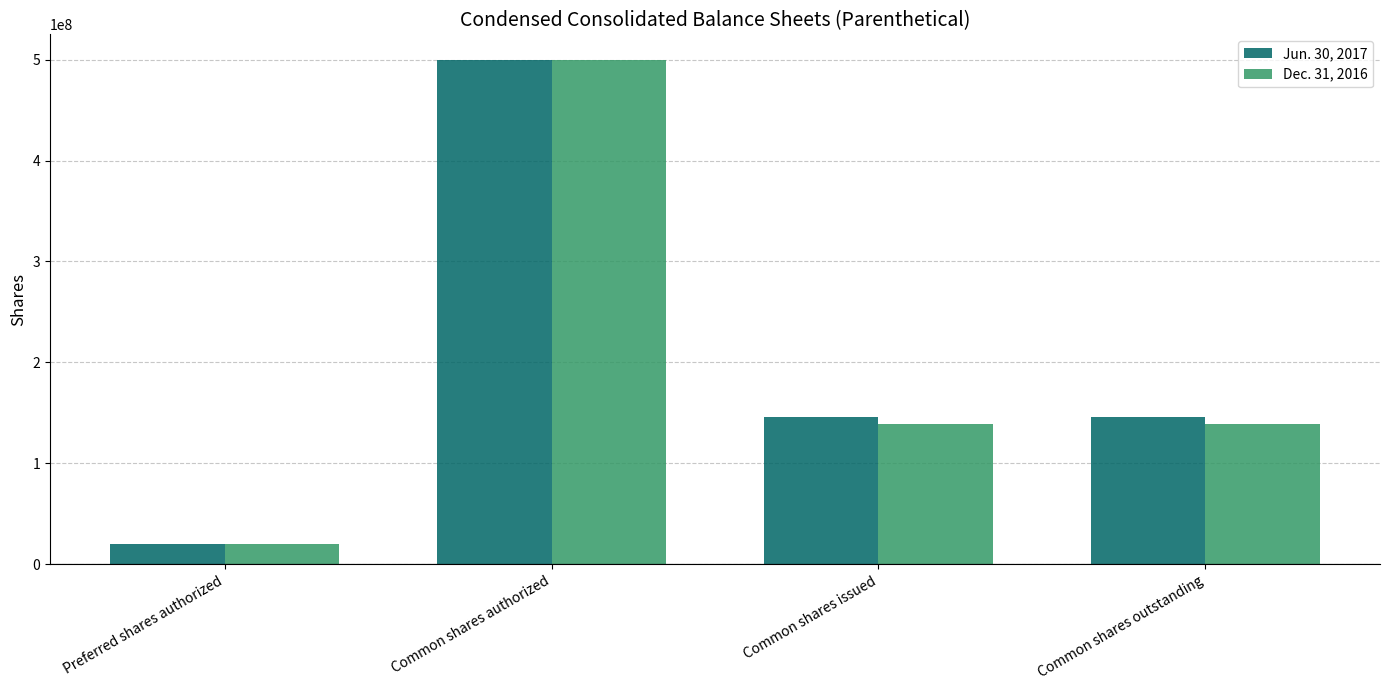

Does the chart contain any negative values?

No